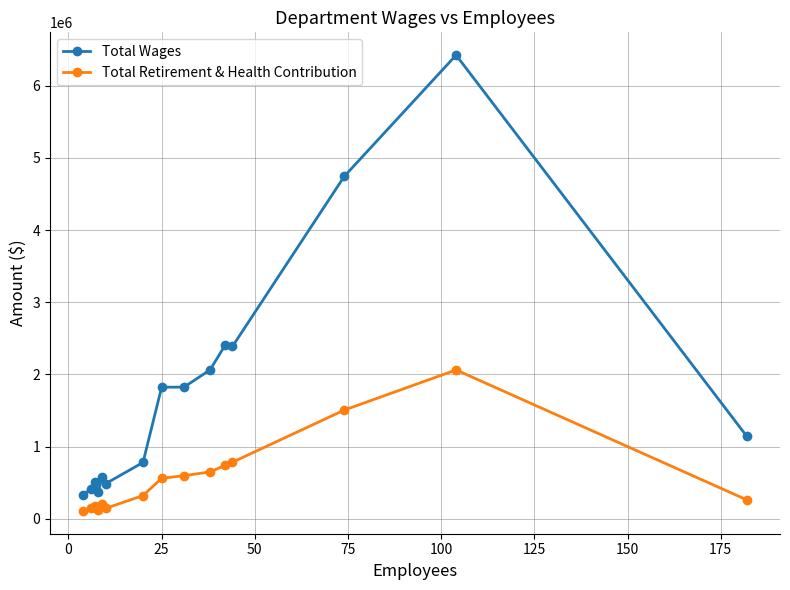

How many data points in Total Retirement & Health Contribution are less than 321625?

7